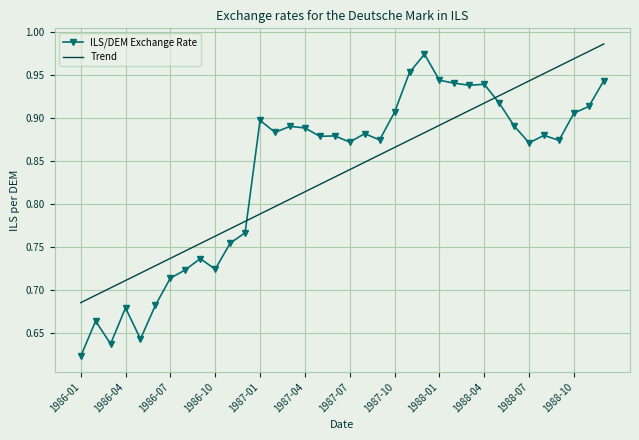

Which series has the widest spread of values?

ILS/DEM Exchange Rate